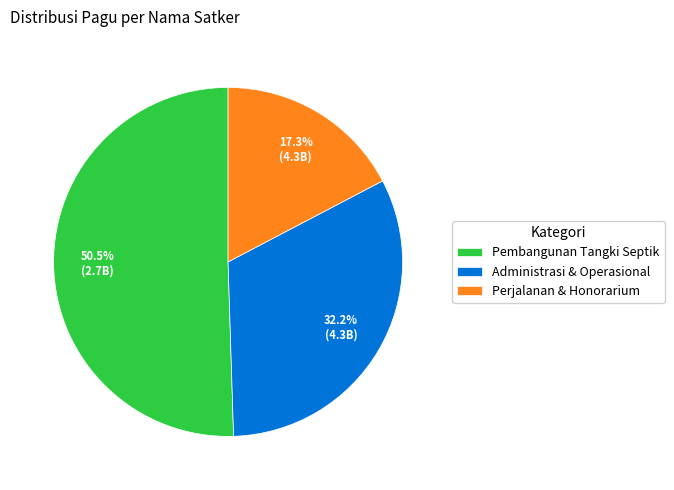

Count the number of slices in the pie.

3